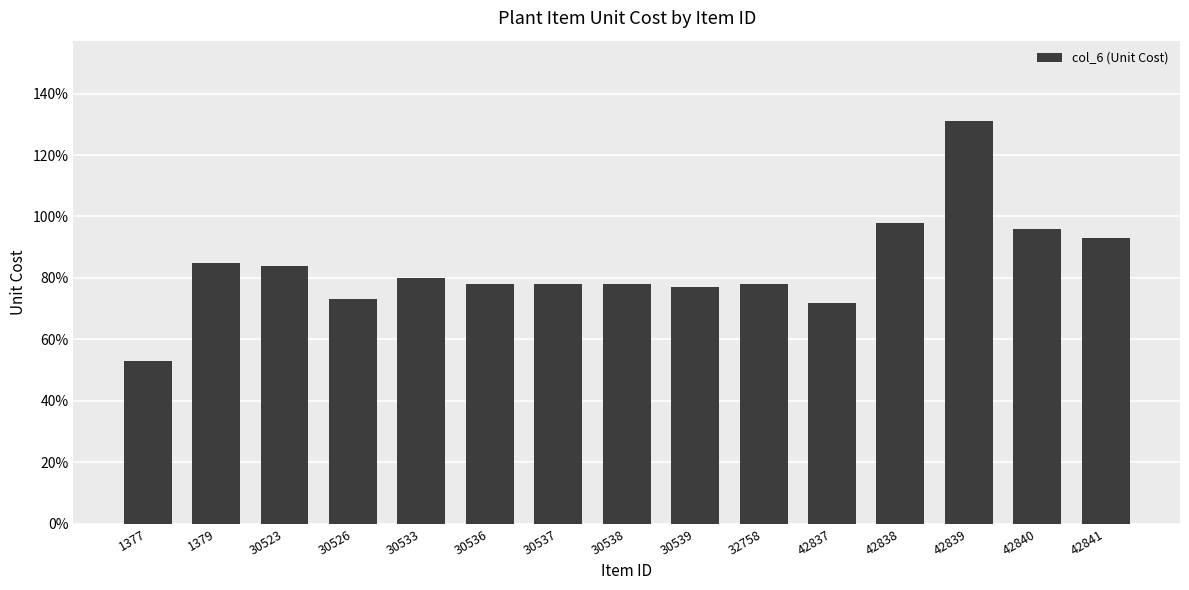

List the labels in order of value, largest first.

42839, 42838, 42840, 42841, 1379, 30523, 30533, 30536, 30537, 30538, 32758, 30539, 30526, 42837, 1377